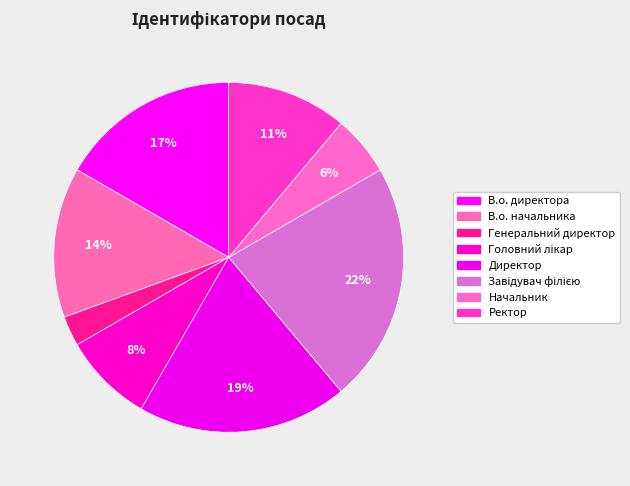

Which has a higher value, Головний лікар or Завідувач філією?

Завідувач філією